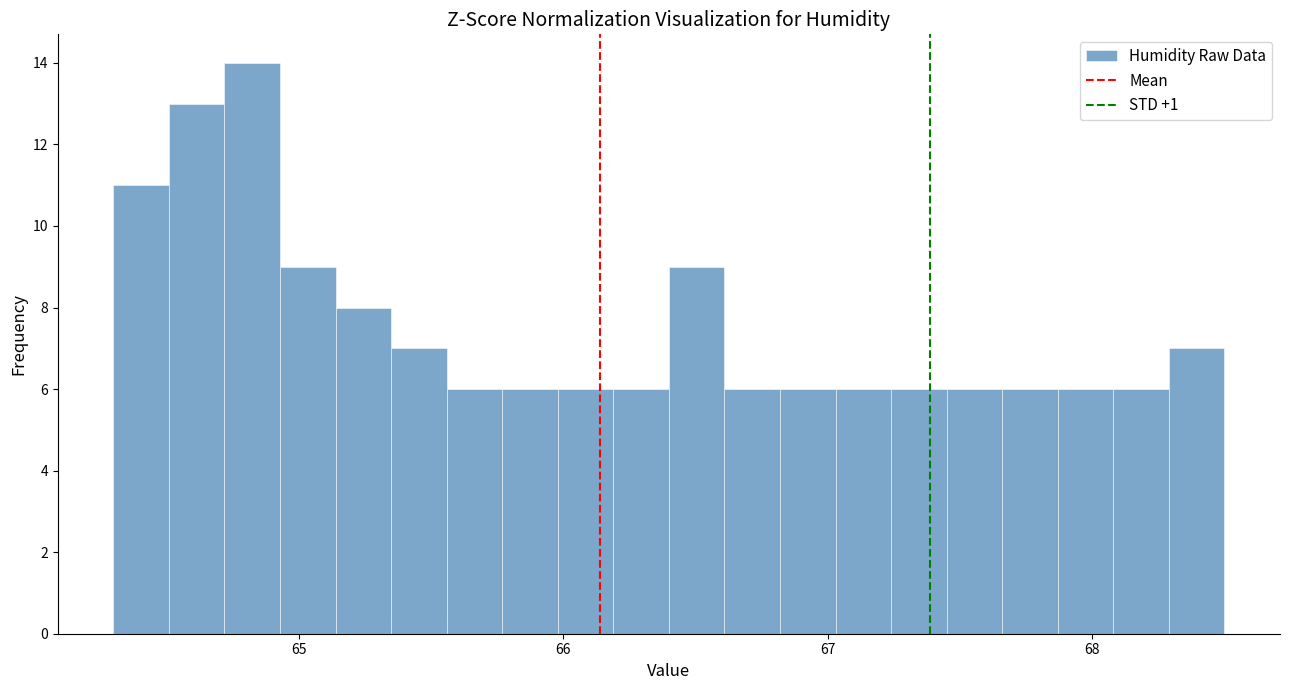

Around what value on the x-axis is the tallest bar? Give the approximate position of its centre, as read against the axis.

64.8